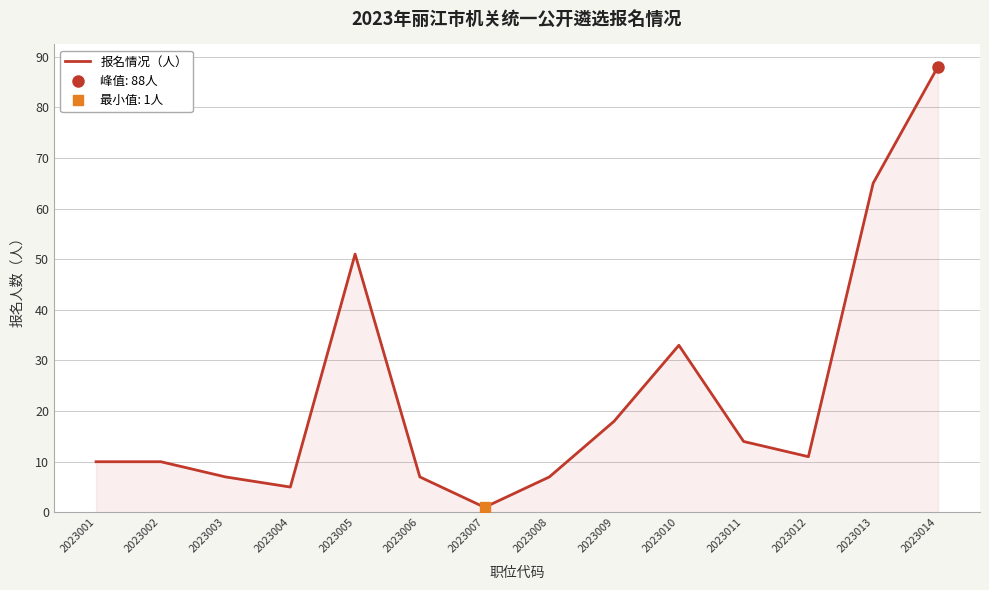

Reading left to right, extract all data points from this chart.

10	10	7	5	51	7	1	7	18	33	14	11	65	88